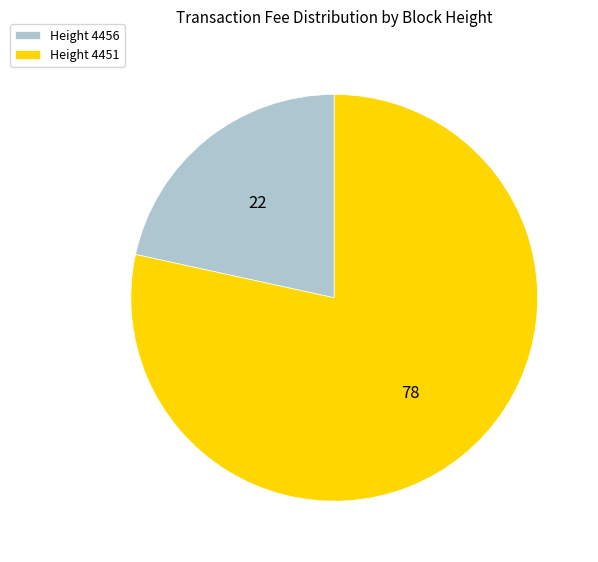

Do Height 4456 and Height 4451 together represent more than half of the pie?

Yes